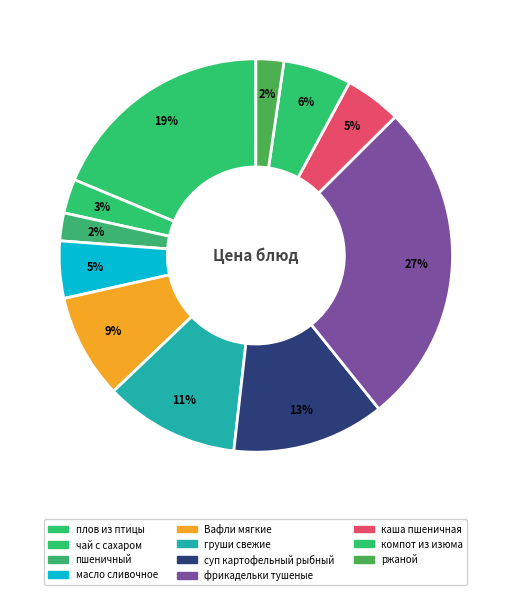

To the nearest percent, what portion does фрикадельки тушеные represent?

27%